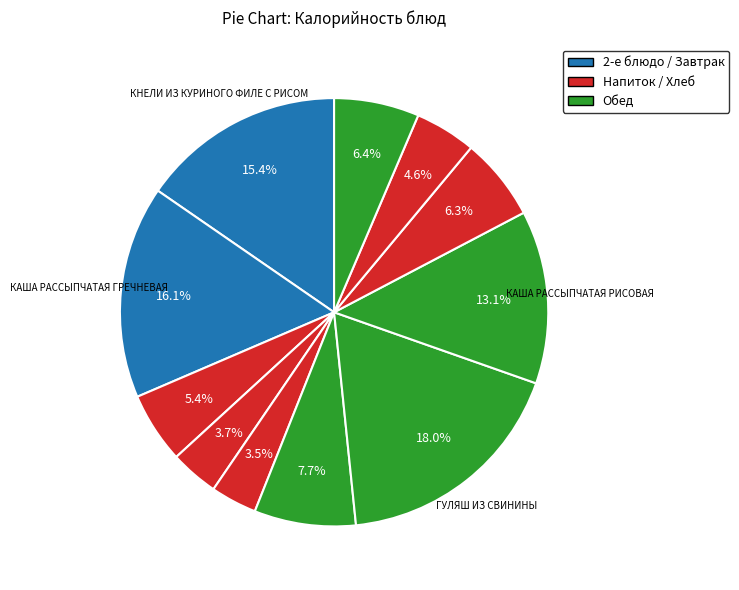

How many segments does this pie chart have?

11